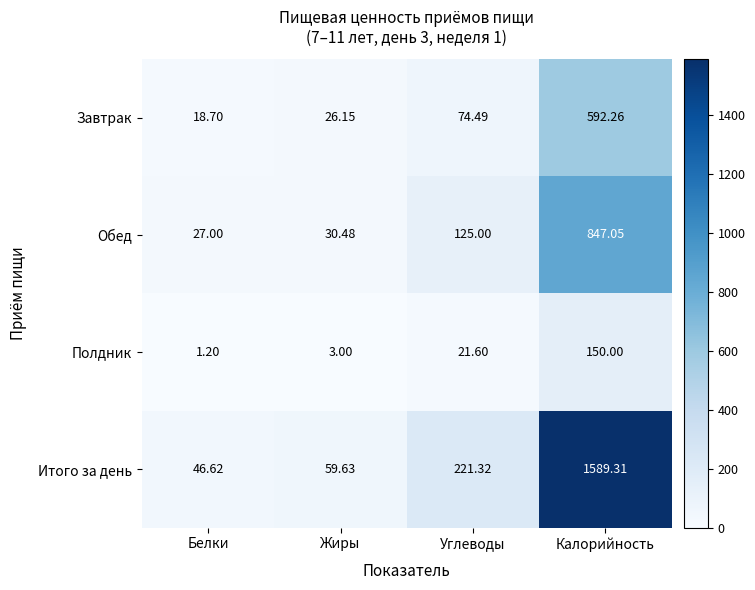

At which category is the sum across all series the highest?

Калорийность